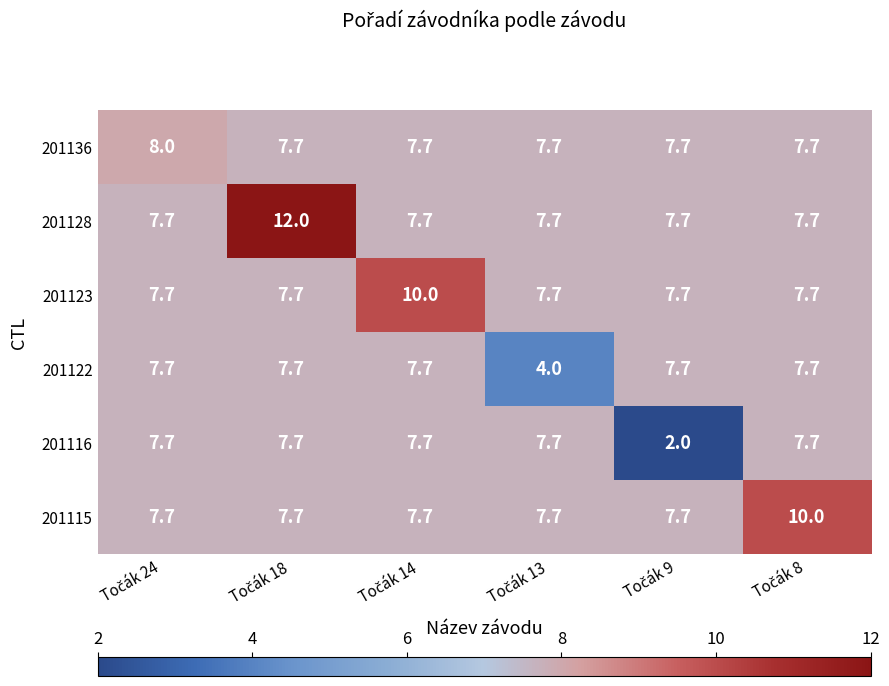

Which series has the largest range (max minus min)?

201116